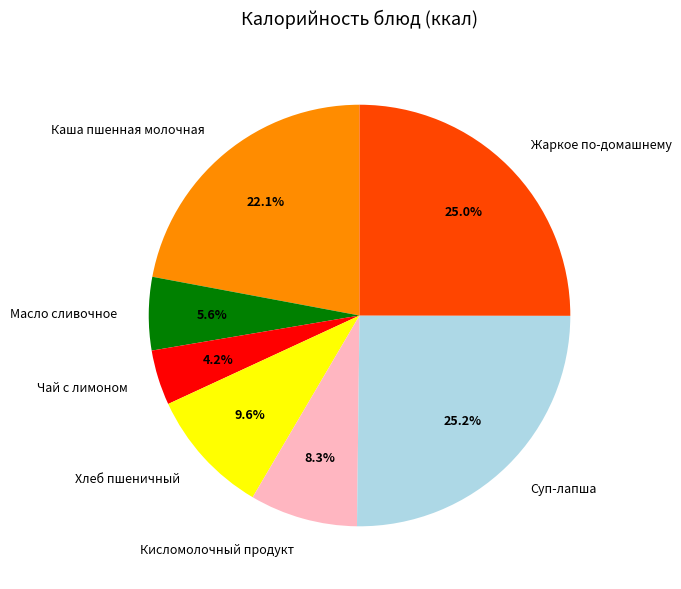

To the nearest percent, what is the average slice percentage?

14%